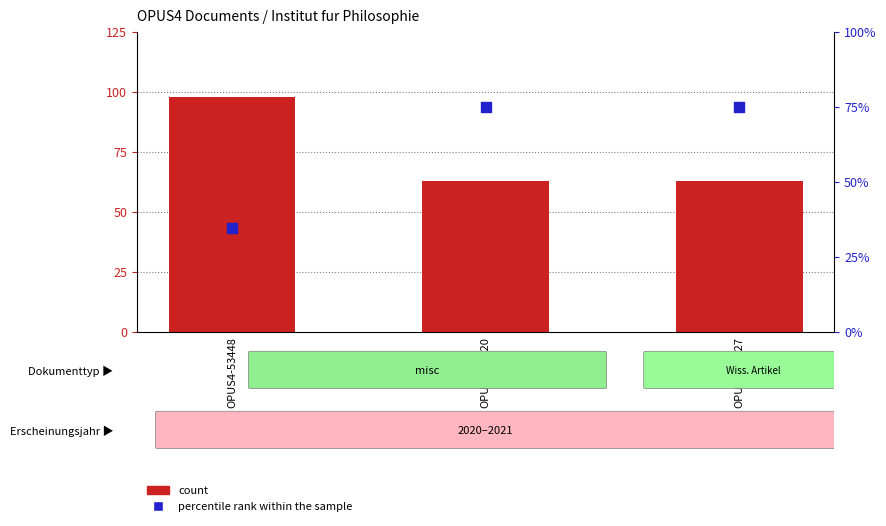

At which category is the sum across all series the highest?

OPUS4-53420